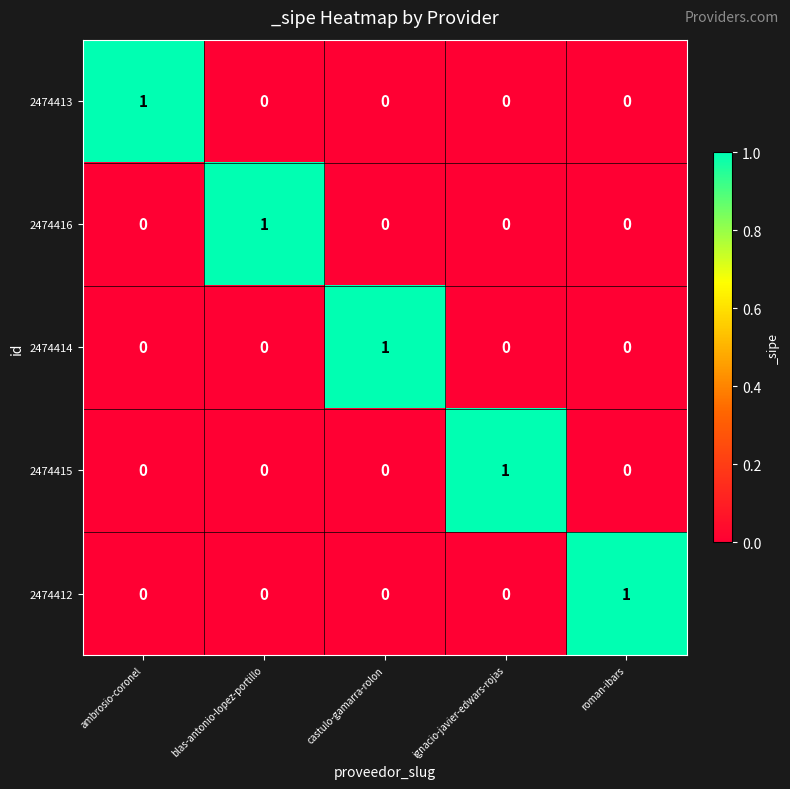

What is the difference between the highest and lowest values at ambrosio-coronel?

1